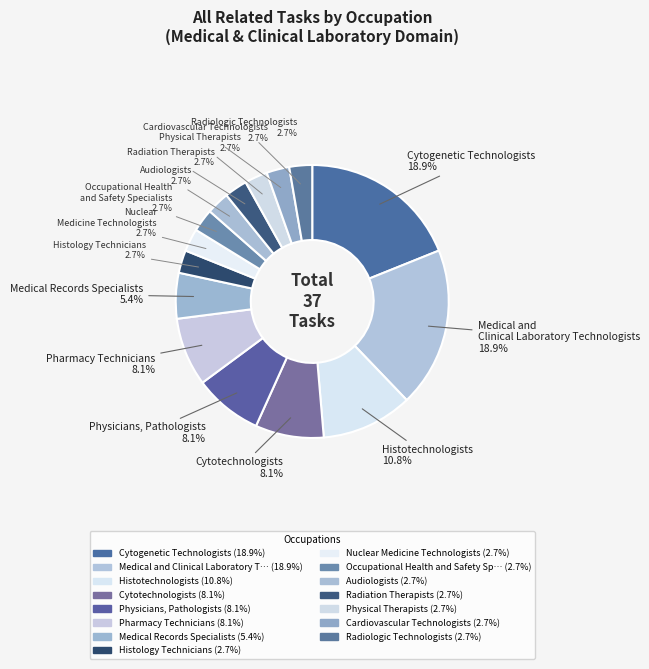

Count the number of slices in the pie.

15